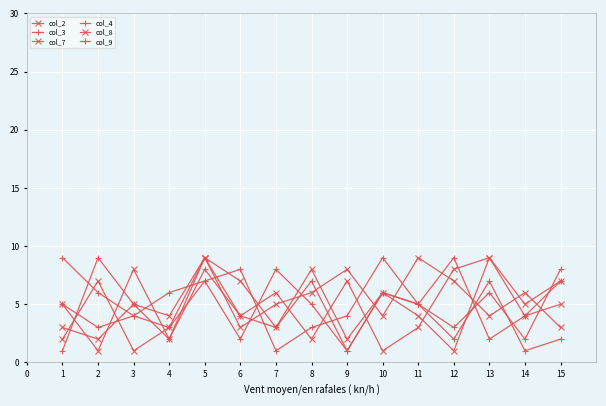

After their last crossing, which series has the higher values: col_7 or col_4?

col_4